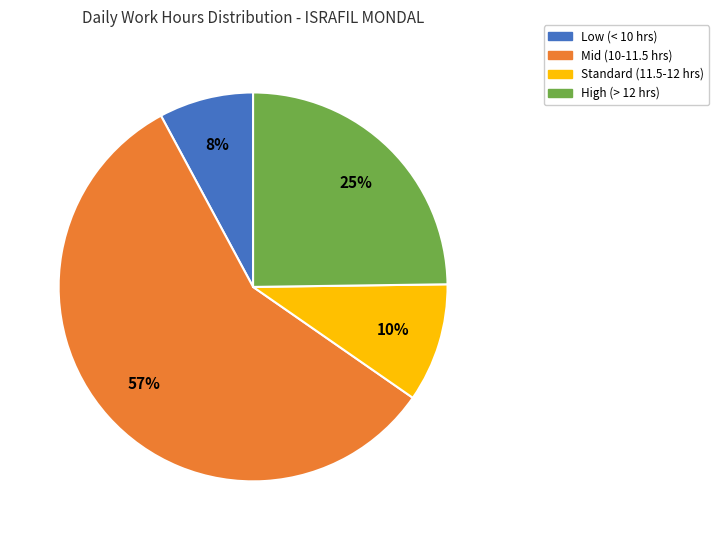

To the nearest percent, what is the average slice percentage?

25%